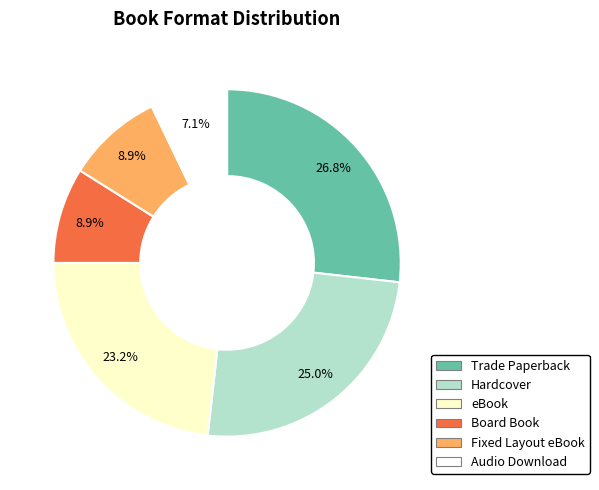

Does any single category account for the majority?

No